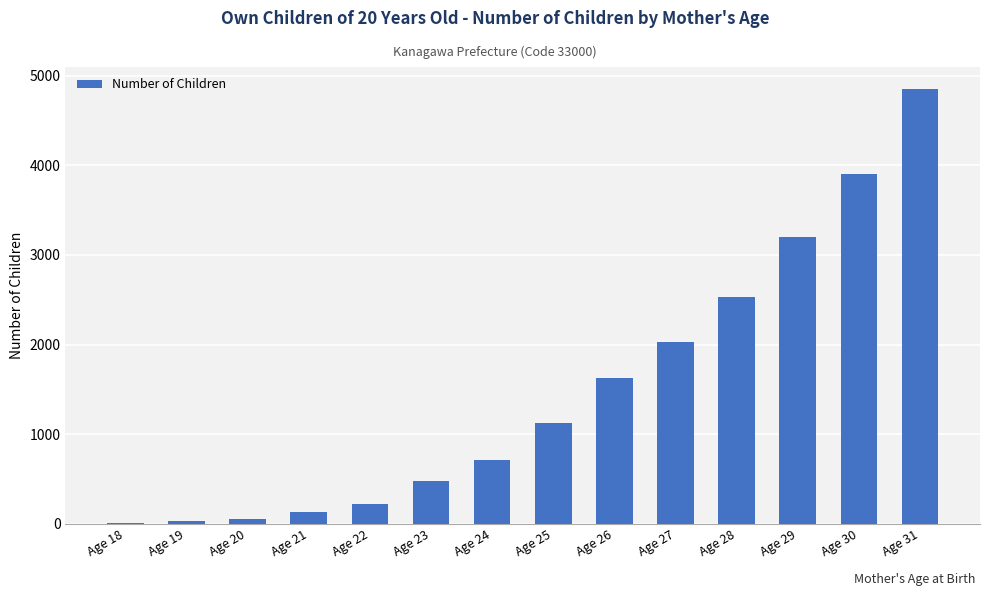

Which category has the highest value across all series?

Age 31